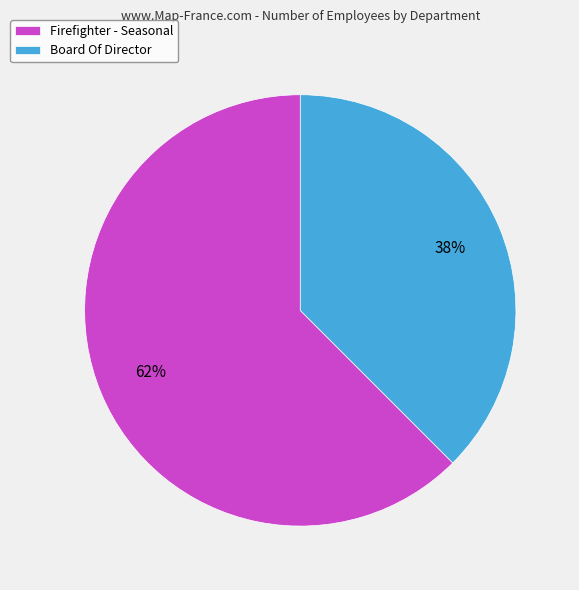

True or false: Firefighter - Seasonal accounts for 62% of the total.

True